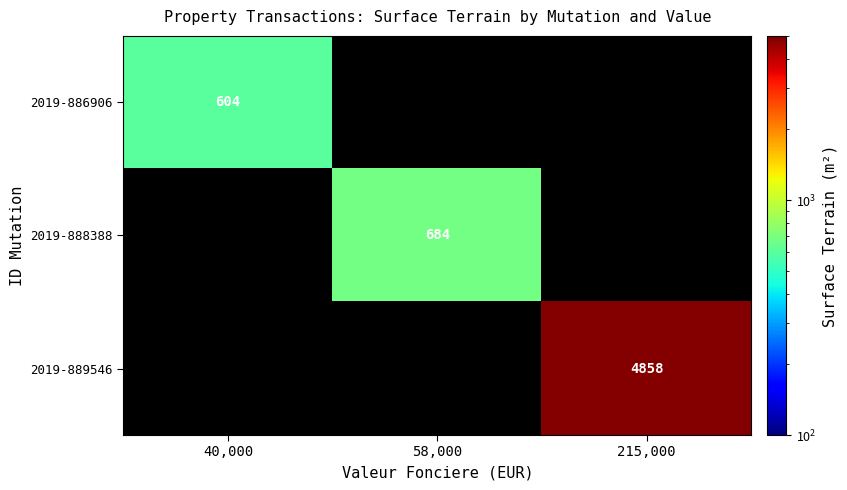

Between 58,000 and 215,000, which is larger?

215,000